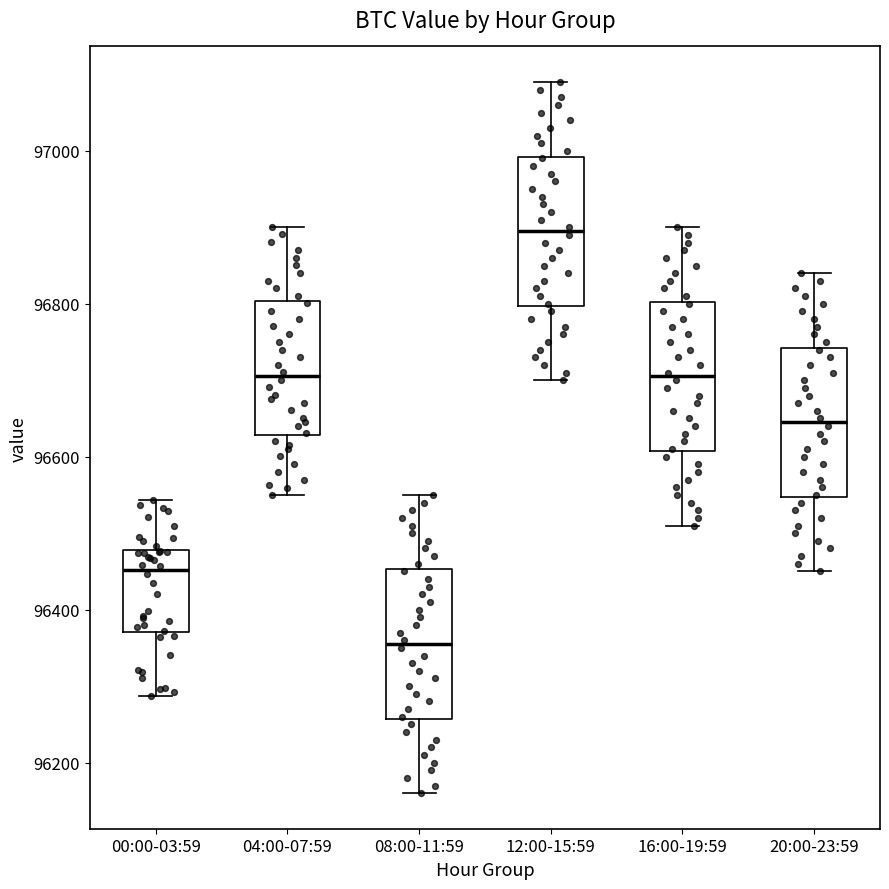

Where is the upper edge of the box for 20:00-23:59 on the y-axis? The values are not printed on the chart, so give them approximately, as read against the axis.

96740